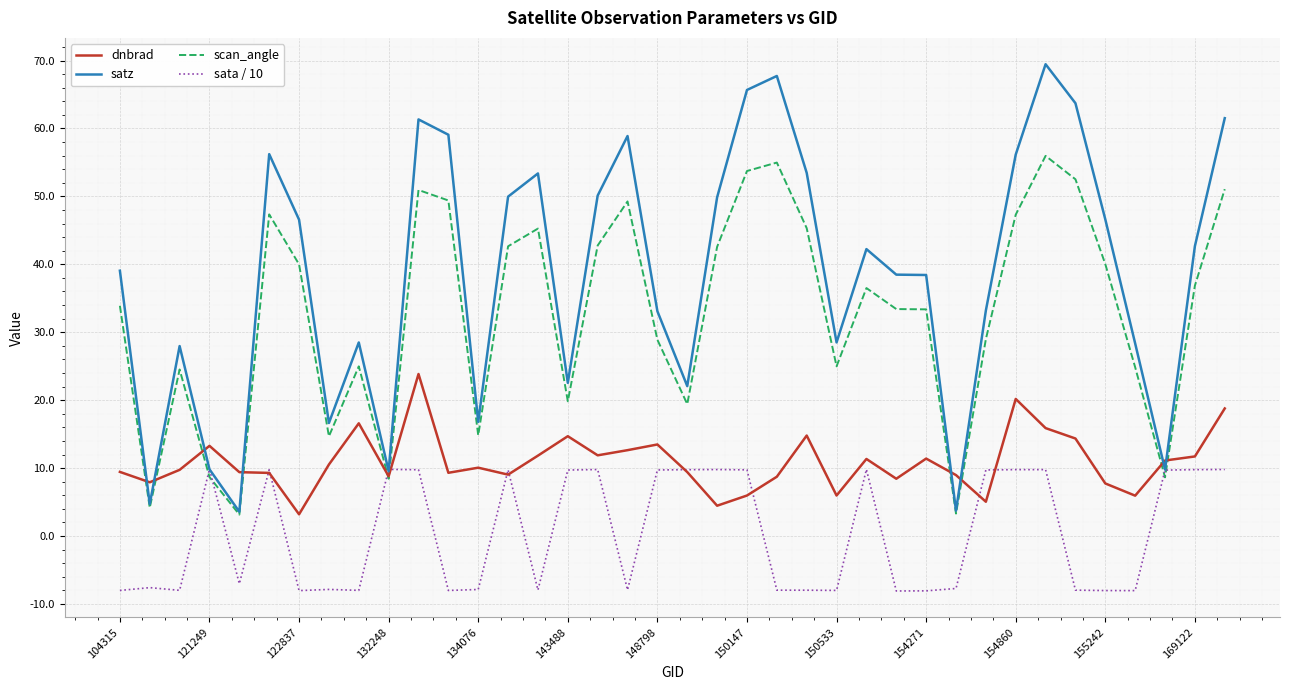

What is the greatest value displayed?

69.5